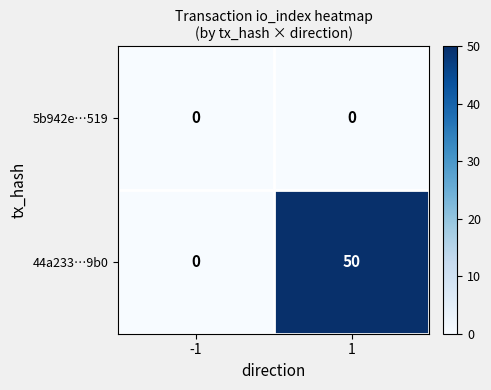

What is the maximum value shown in the chart?

50